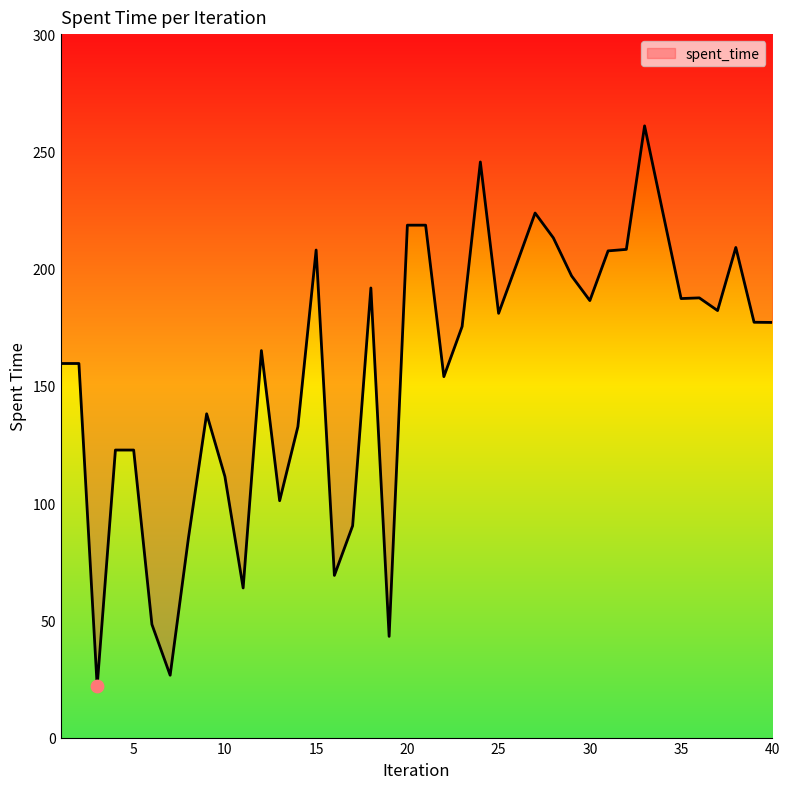

Approximately how many times larger is the value at 34 compared to 29?

1.1